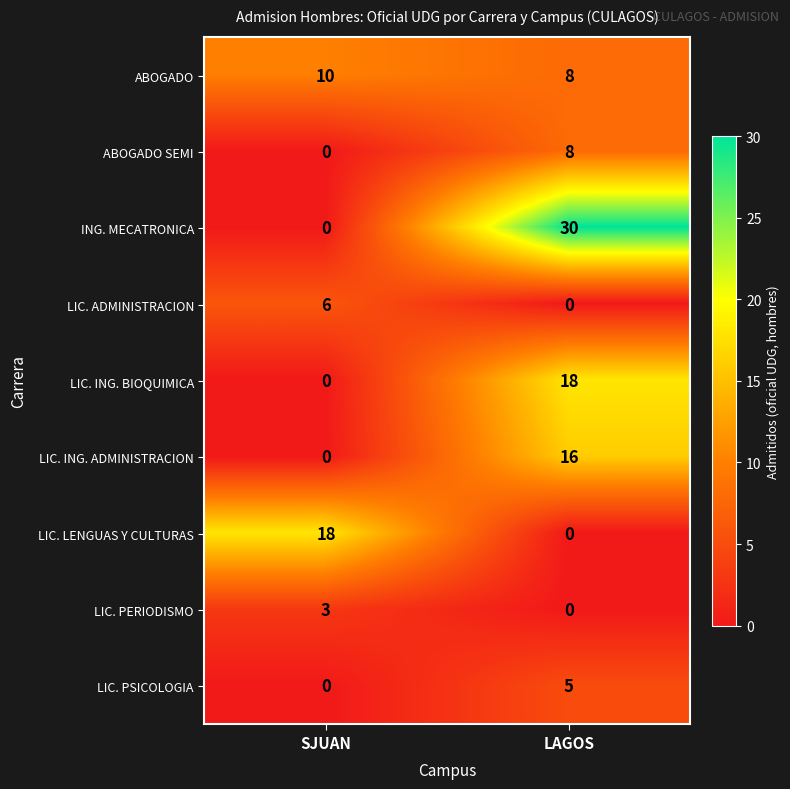

At which label does ING. MECATRONICA reach its peak?

LAGOS